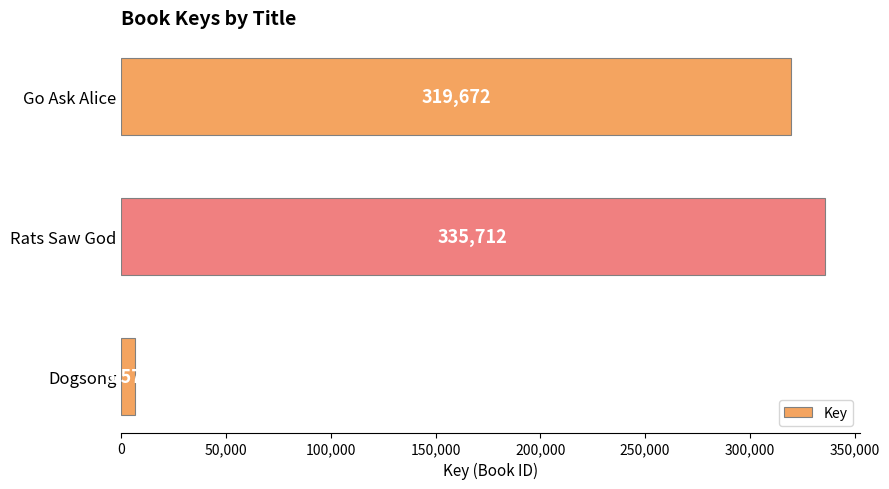

How many values are below 319672?

1